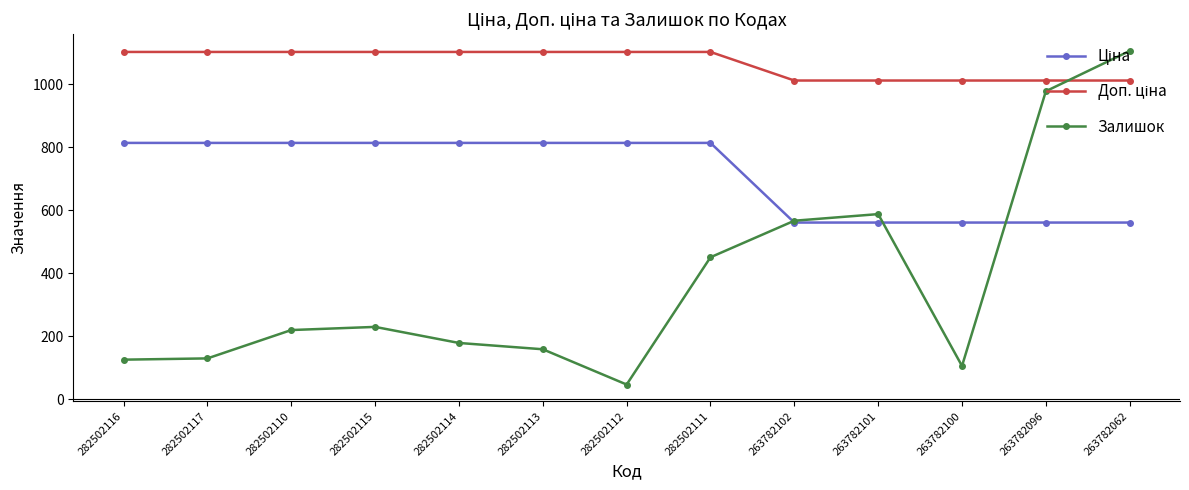

At how many categories does at least one series exceed 411?

13